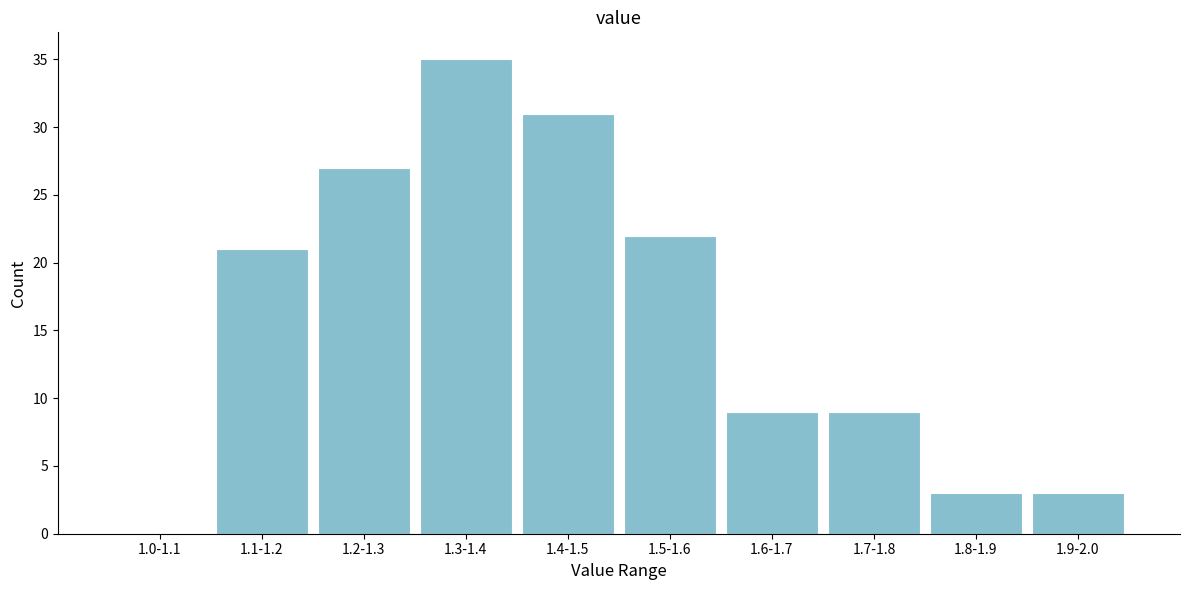

Reading right to left, what are all the values shown in this chart?

1.9-2.0=3	1.8-1.9=3	1.7-1.8=9	1.6-1.7=9	1.5-1.6=22	1.4-1.5=31	1.3-1.4=35	1.2-1.3=27	1.1-1.2=21	1.0-1.1=0